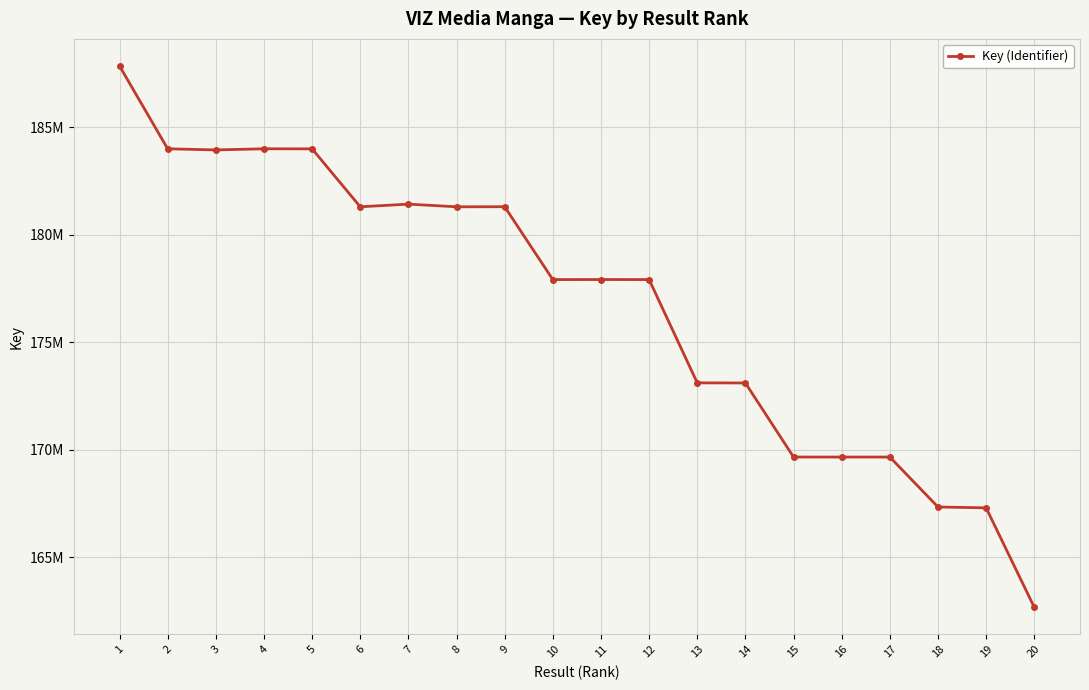

Which has a higher value, 10 or 16?

10